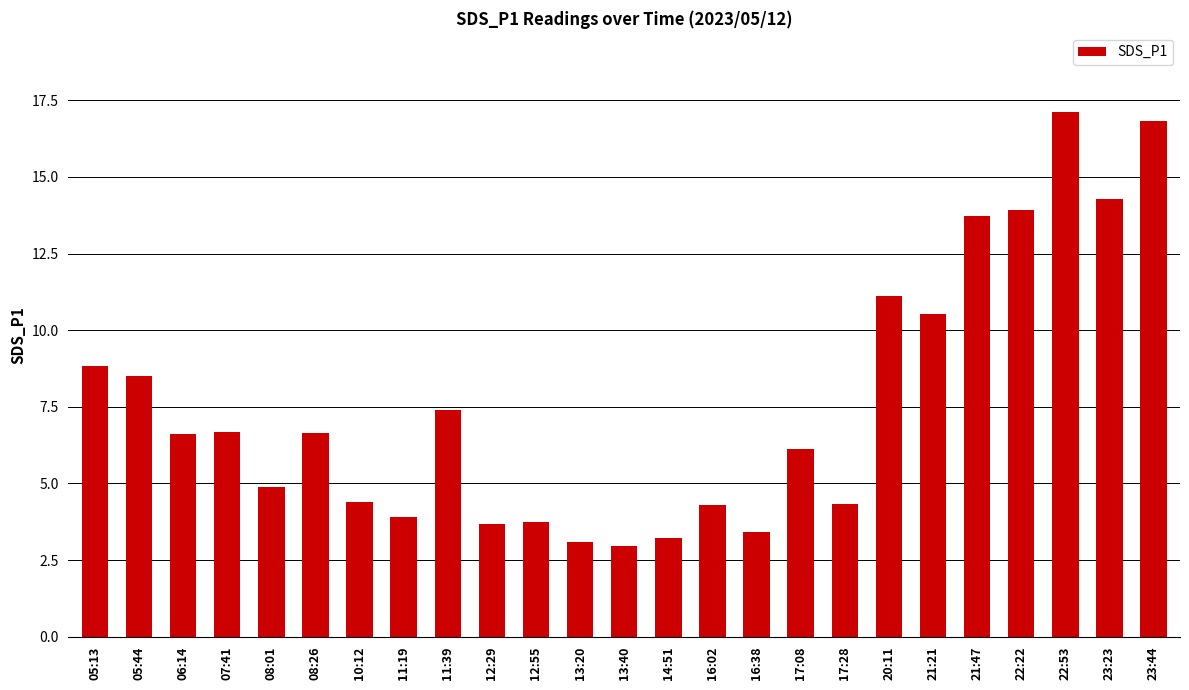

The value at 21:21 is 10.5. True or false?

True